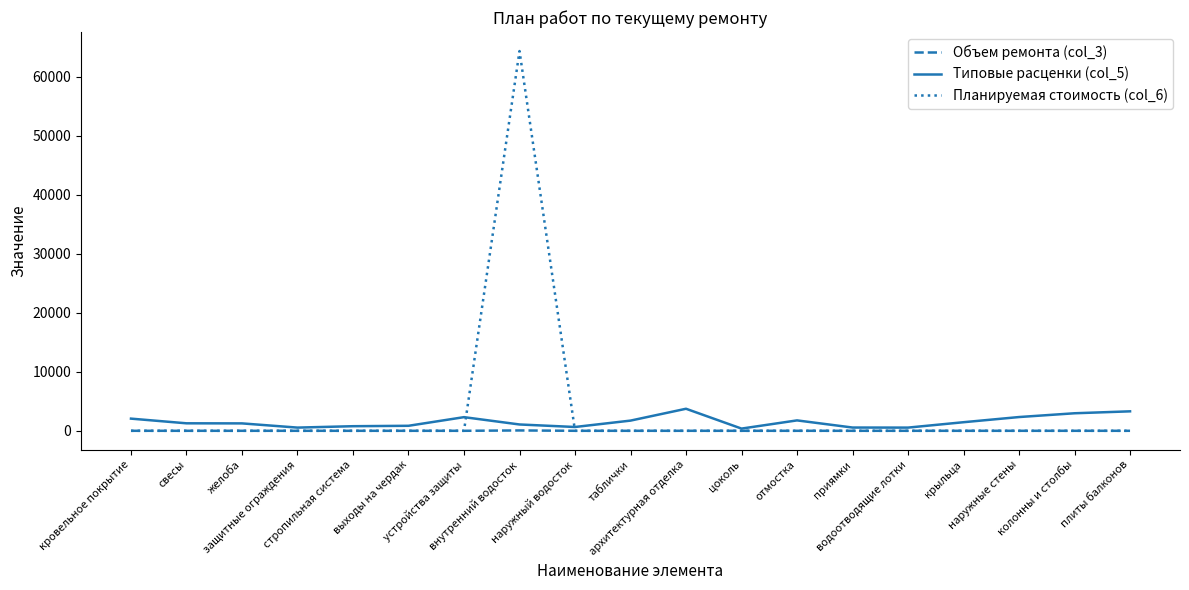

How many lines are shown in the chart?

3